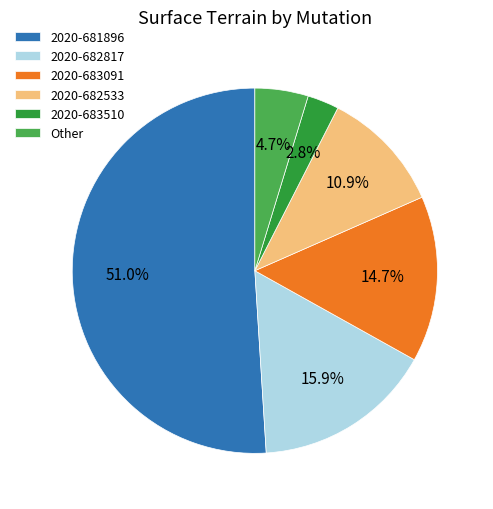

What is the ratio of the value at 2020-682817 to the value at Other?

3.4